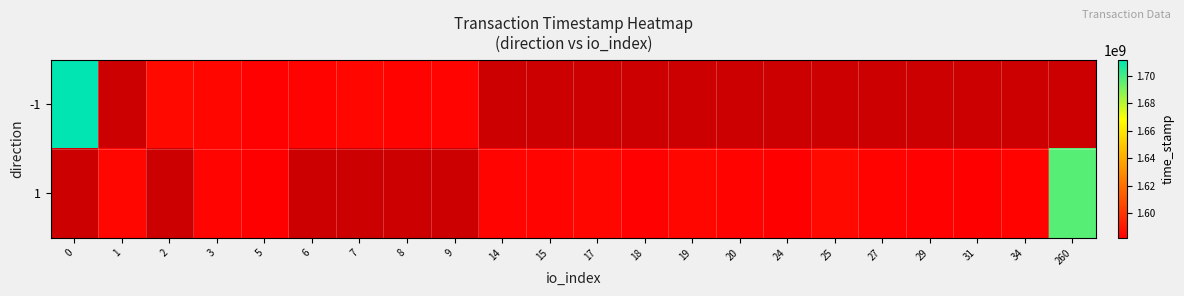

How many positive values does the -1 series have?

8